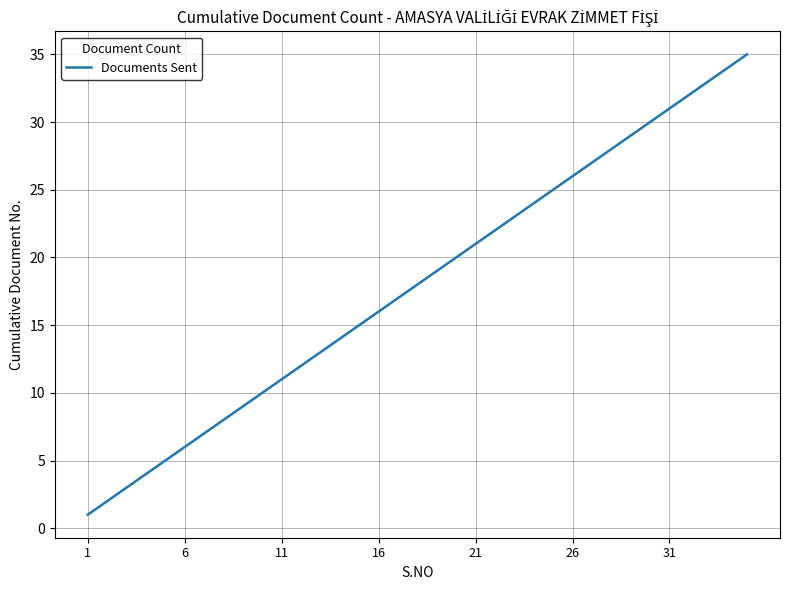

Does the chart display data point markers on the line(s)?

No